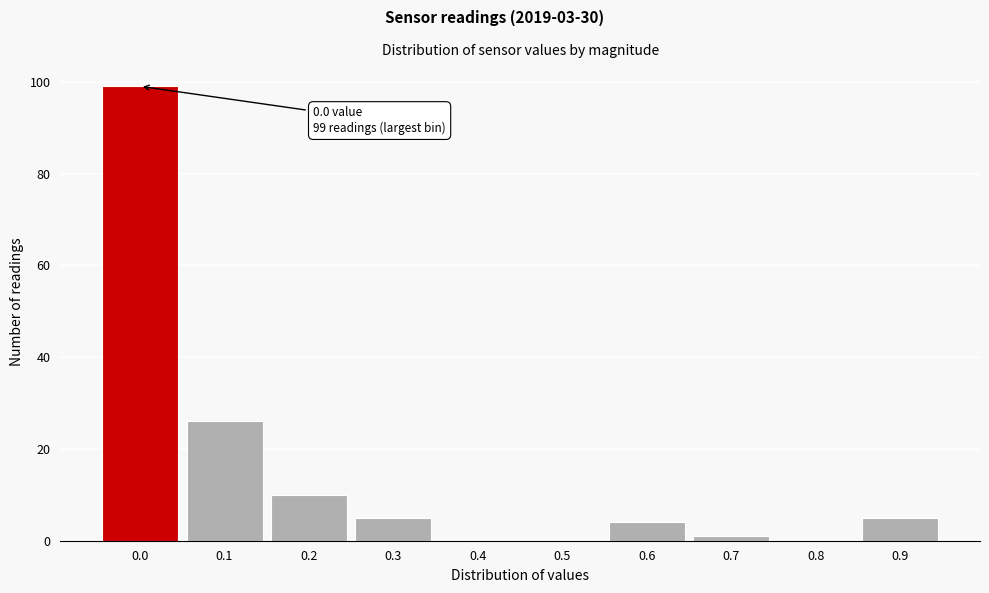

Reading right to left, what are all the values shown in this chart?

0.9=5	0.8=0	0.7=1	0.6=4	0.5=0	0.4=0	0.3=5	0.2=10	0.1=26	0.0=99